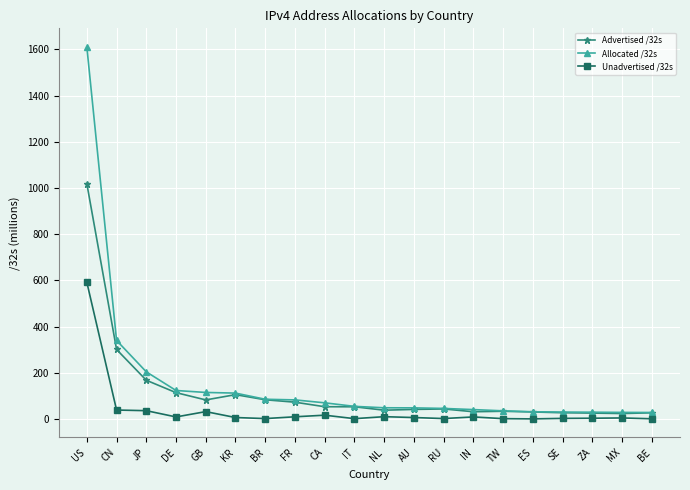

Where is Advertised /32s nearest to the value 521?

CN